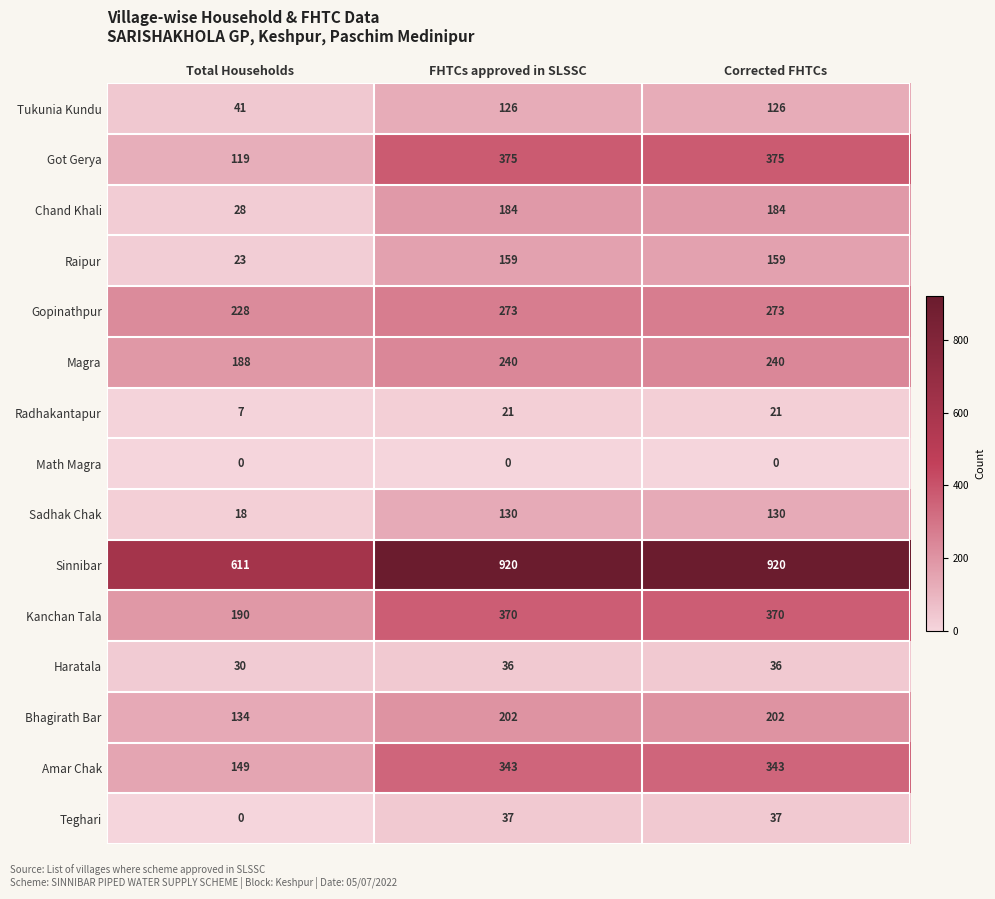

True or false: Chand Khali has a value of 246 at FHTCs approved in SLSSC.

False